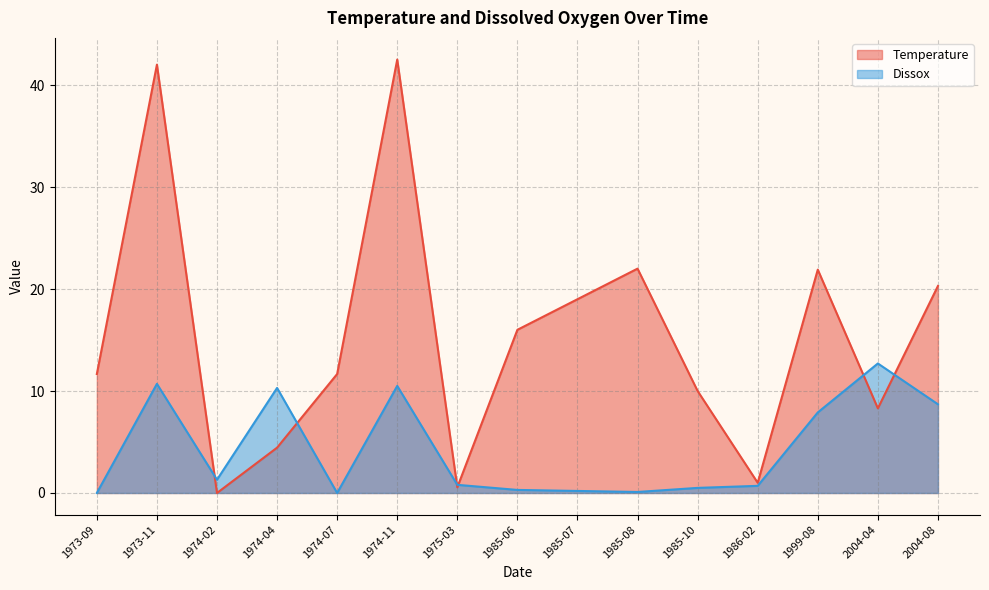

How many data points does each series have?

15